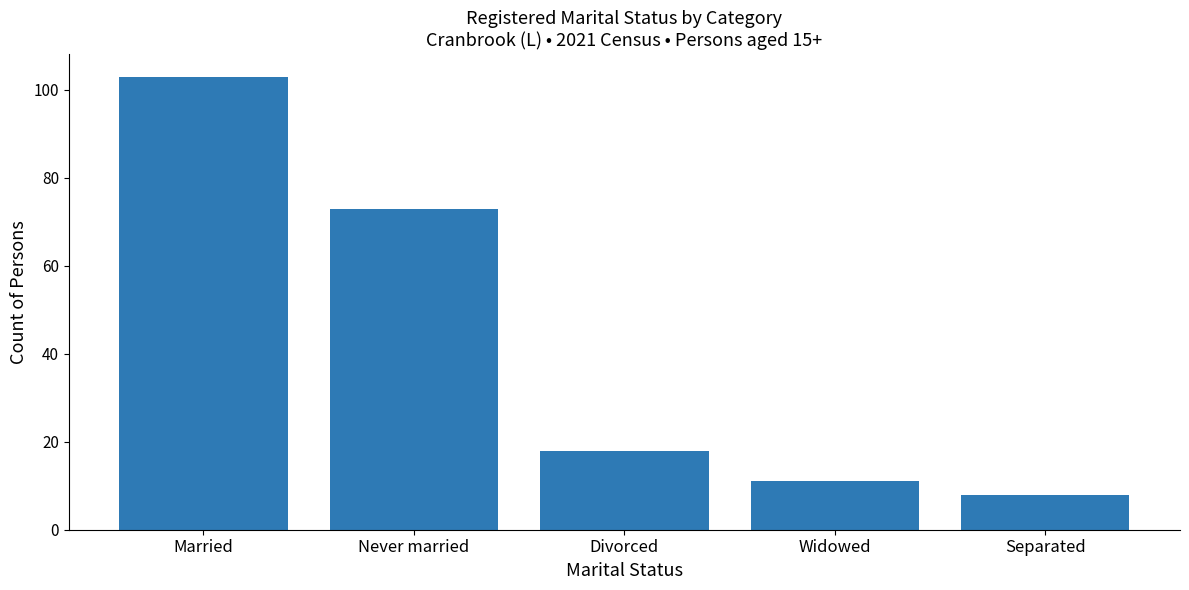

Is it true that the value at Separated is 8?

True